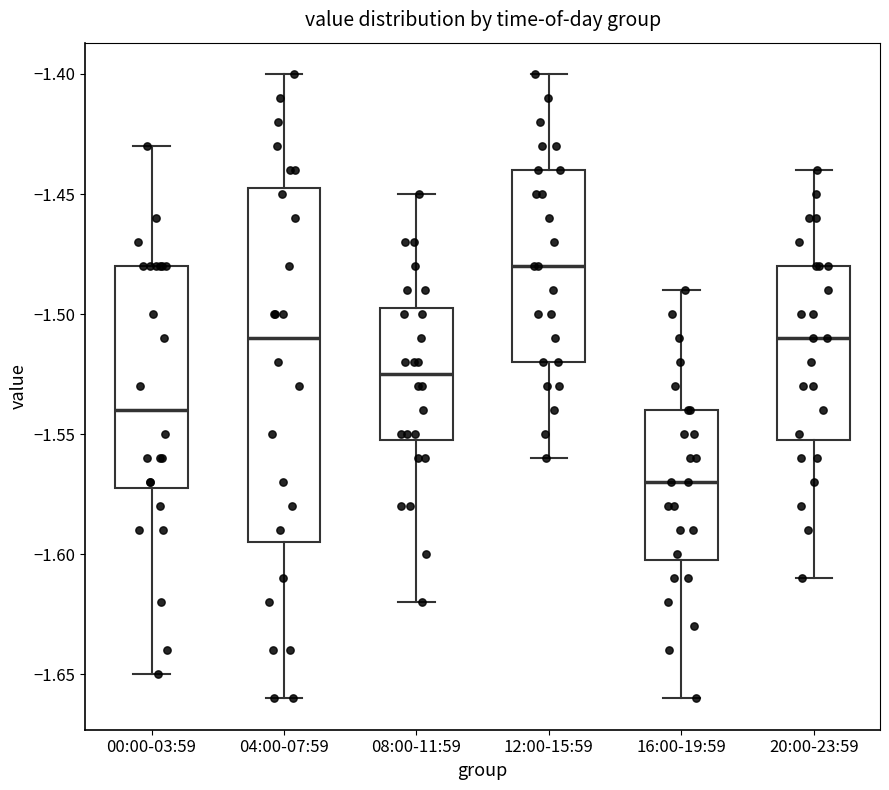

Reading left to right, read every box against the y-axis: the position of its median line, the range the box covers, and the ends of its whiskers. The values are not printed on the chart, so give them approximately, as read against the axis.

00:00-03:59: median -1.540, box -1.570 to -1.480, whiskers -1.650 to -1.430
04:00-07:59: median -1.510, box -1.595 to -1.445, whiskers -1.660 to -1.400
08:00-11:59: median -1.525, box -1.550 to -1.495, whiskers -1.620 to -1.450
12:00-15:59: median -1.480, box -1.520 to -1.440, whiskers -1.560 to -1.400
16:00-19:59: median -1.570, box -1.600 to -1.540, whiskers -1.660 to -1.490
20:00-23:59: median -1.510, box -1.550 to -1.480, whiskers -1.610 to -1.440